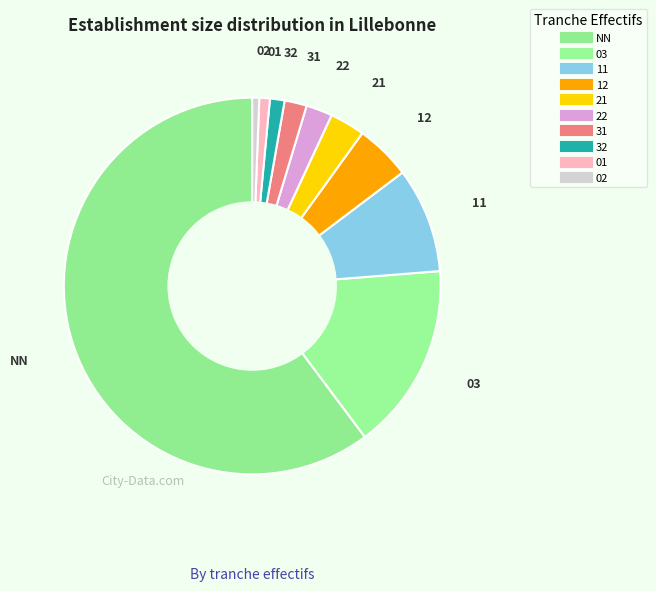

How many segments does this pie chart have?

10